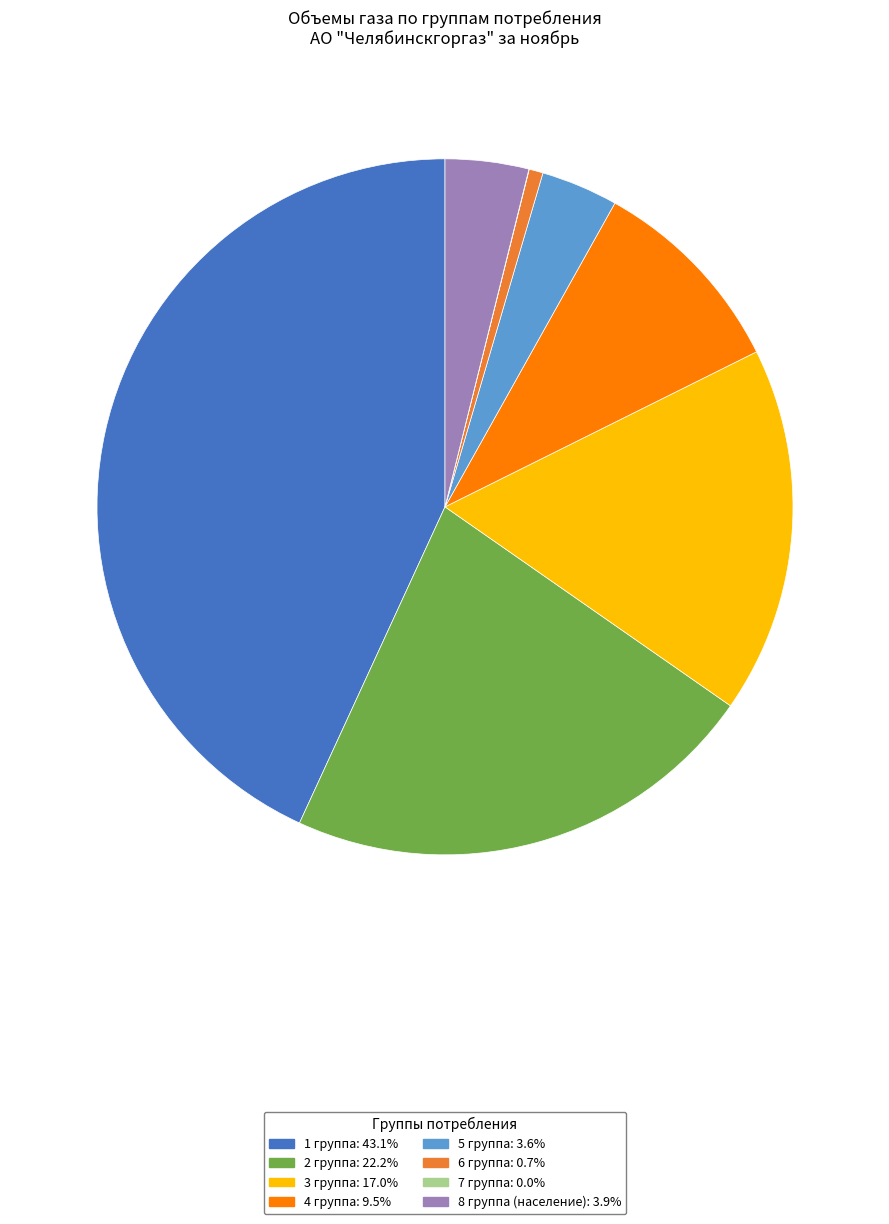

Is it true that 6 группа is 11% of the pie?

False